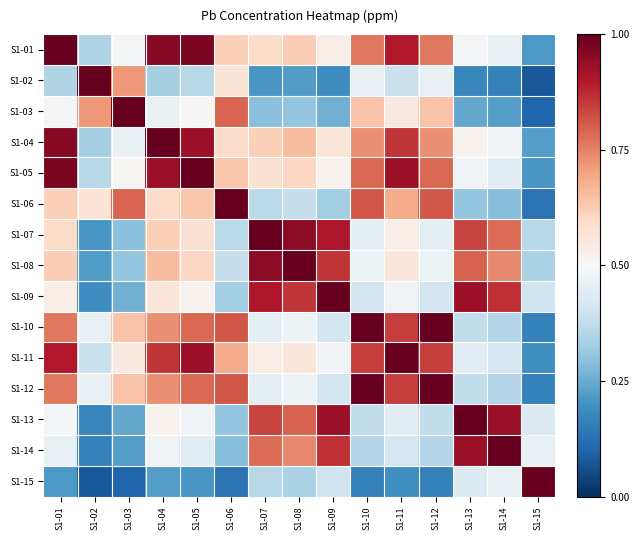

Rank the series at S1-04 from highest to lowest value.

S1-04, S1-01, S1-05, S1-11, S1-12, S1-10, S1-08, S1-07, S1-06, S1-09, S1-13, S1-14, S1-03, S1-02, S1-15